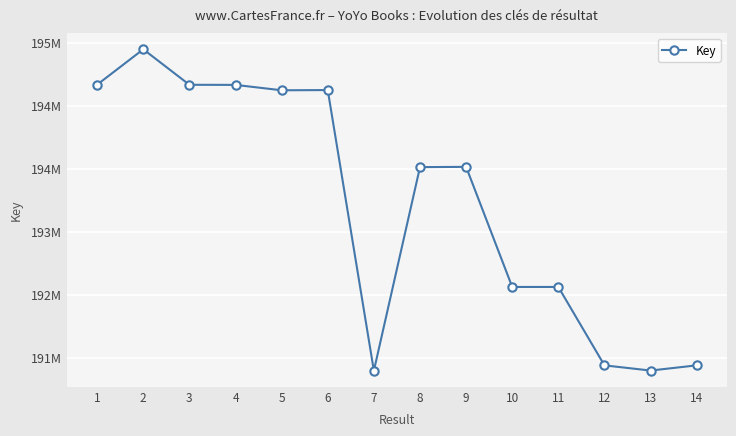

At which category does the chart reach its minimum across all series?

7